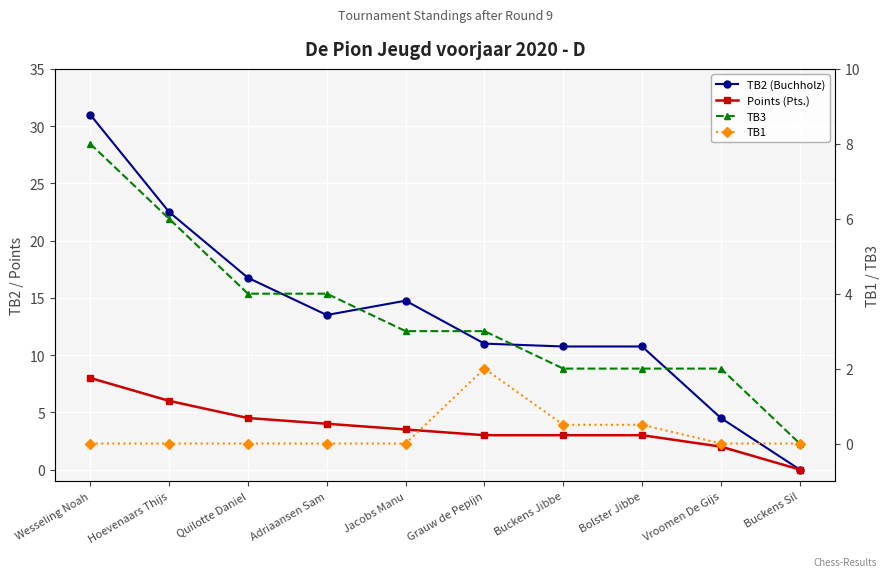

How many values in the TB1 series exceed 0?

3